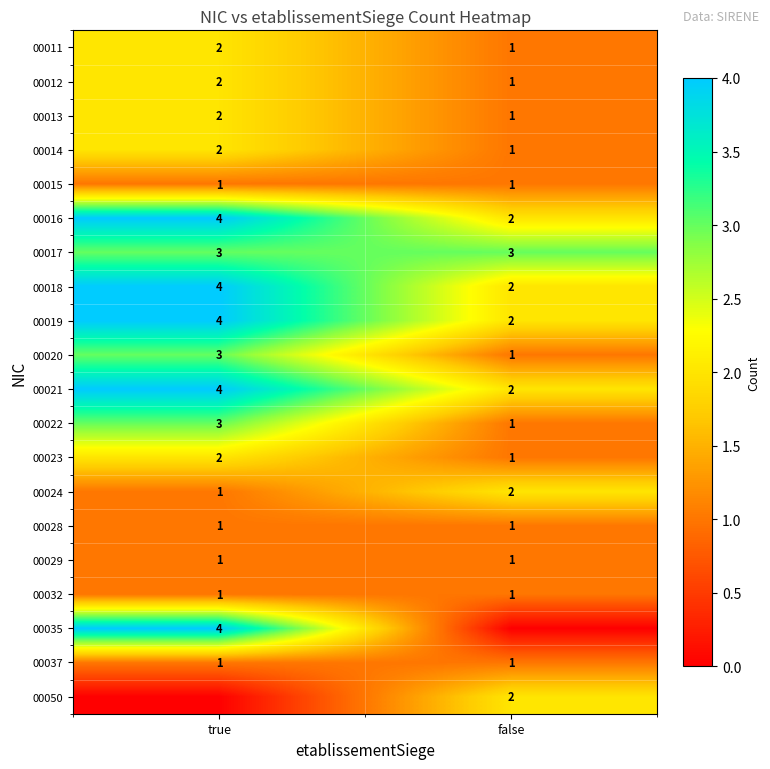

What is the difference between the 00013 values at false and true?

1